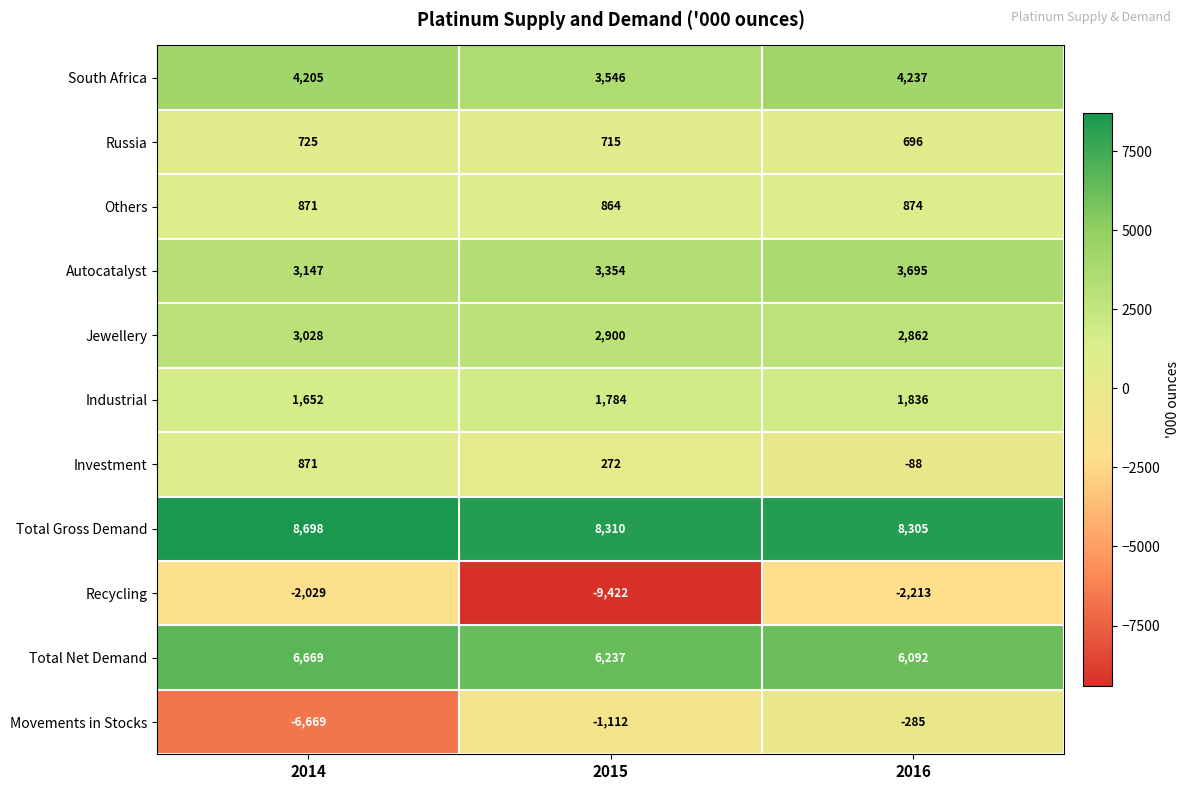

True or false: Russia has a value of 715 at 2015.

True